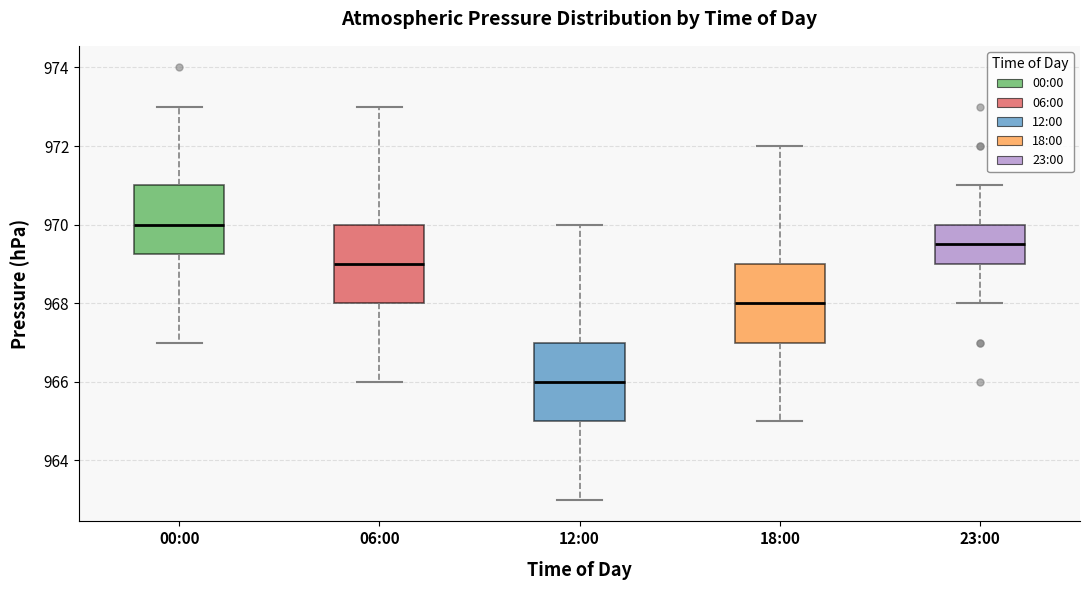

Which box has the highest median line?

00:00